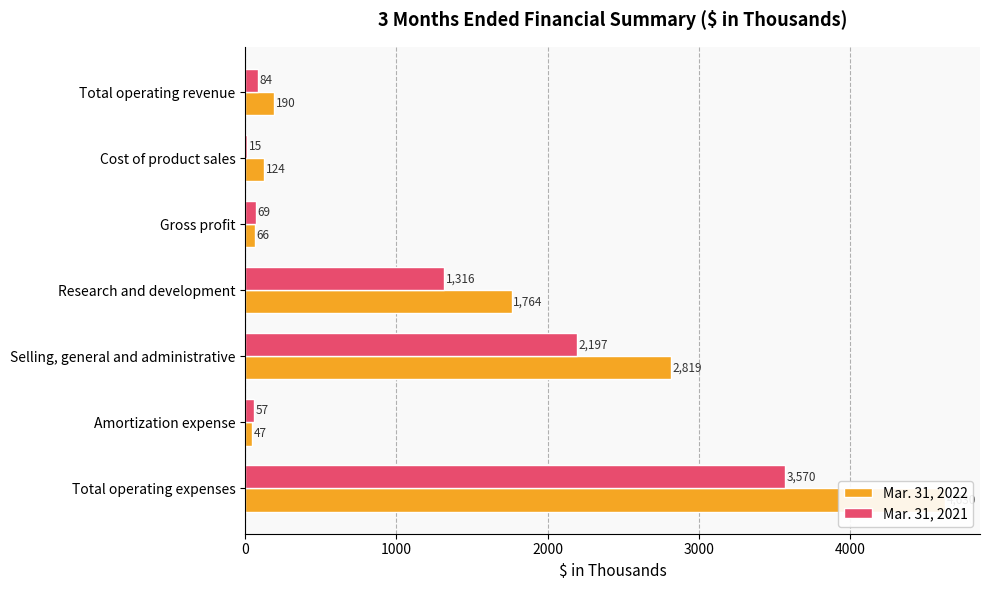

Read the Mar. 31, 2022 value at Research and development.

1764